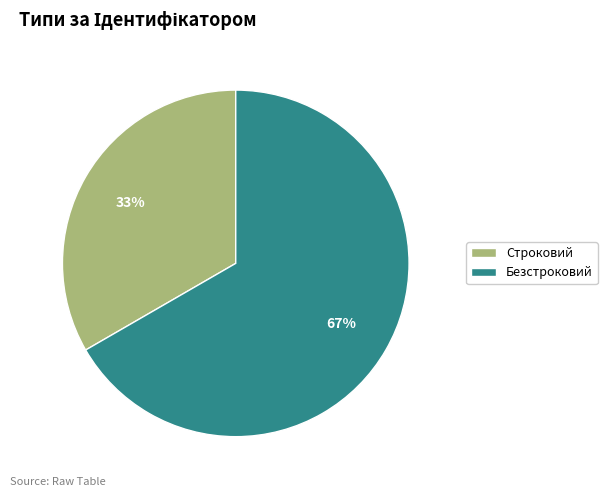

Is it true that Строковий is 33% of the pie?

True